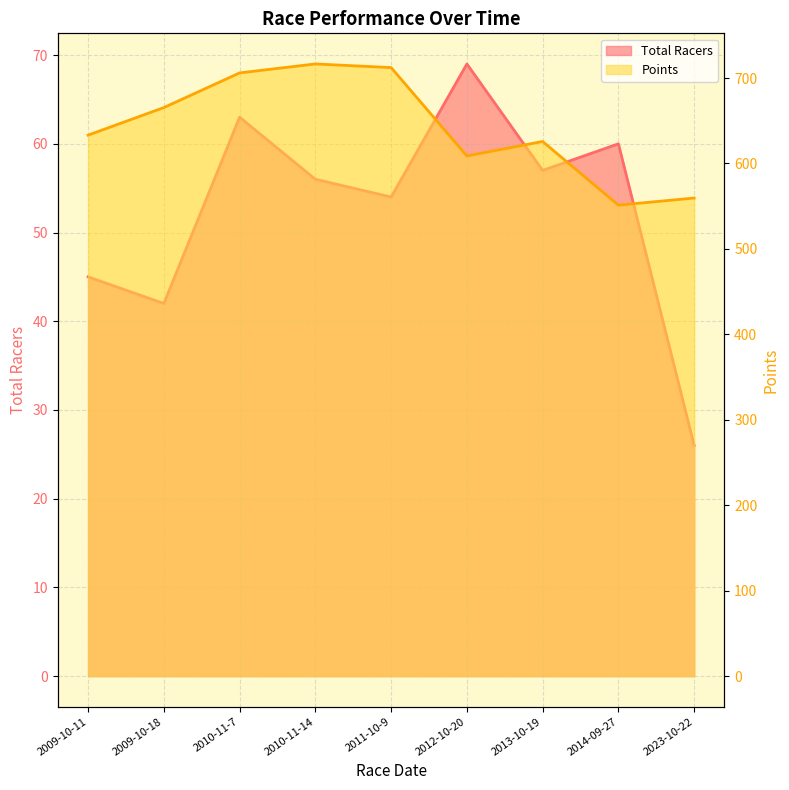

The Total Racers series shows 83.5 at 2011-10-9. True or false?

False